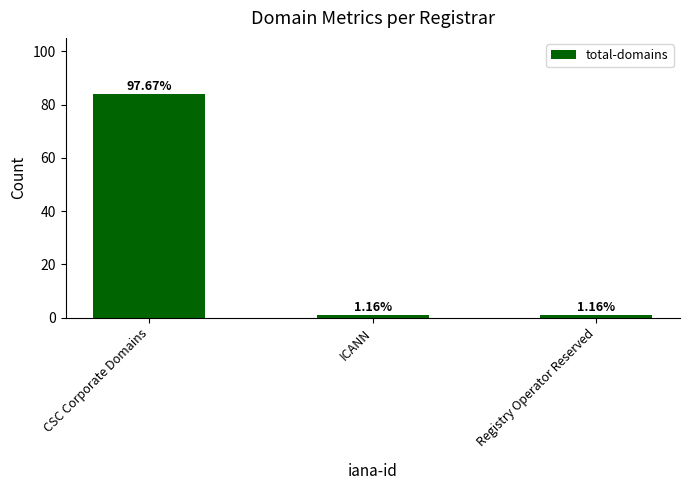

Reading left to right, what are all the values shown in this chart?

CSC Corporate Domains=84	ICANN=1	Registry Operator Reserved=1